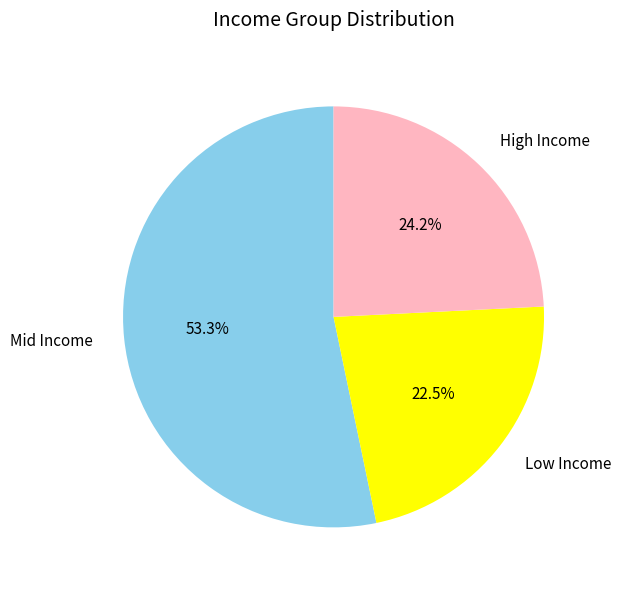

Is Low Income the majority of the pie?

No